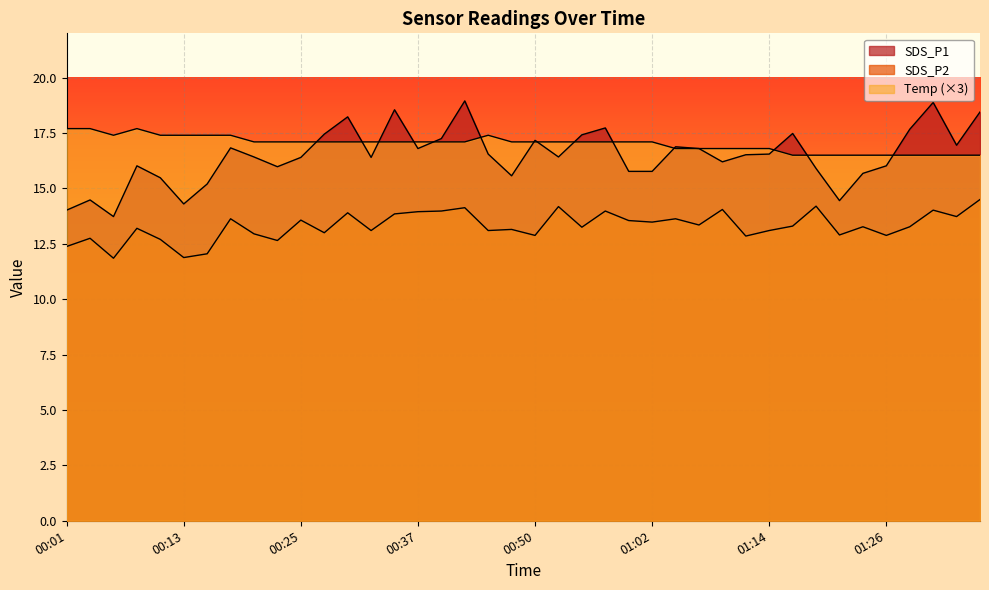

At which label does SDS_P2 reach its minimum?

00:06